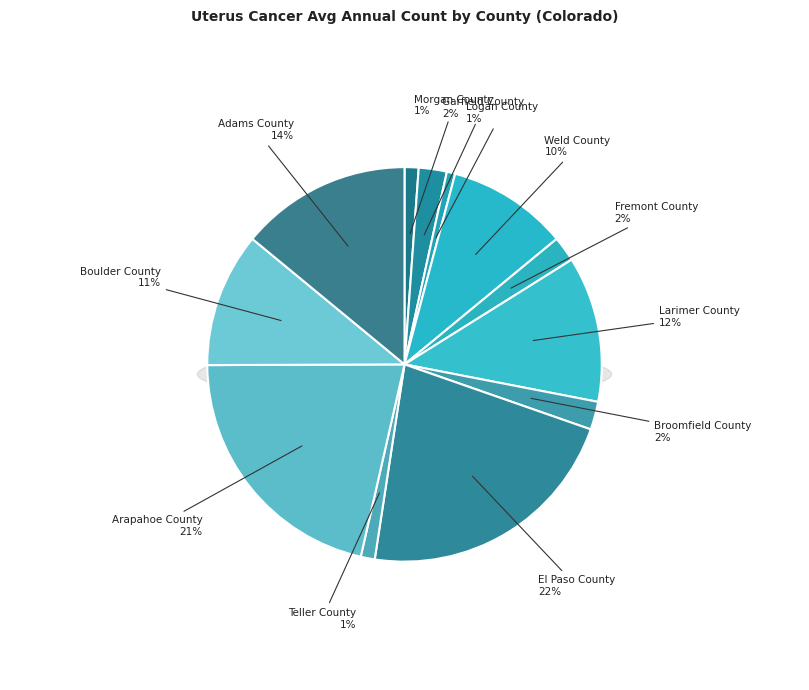

How much of the chart is everything except Logan County?

99.3%